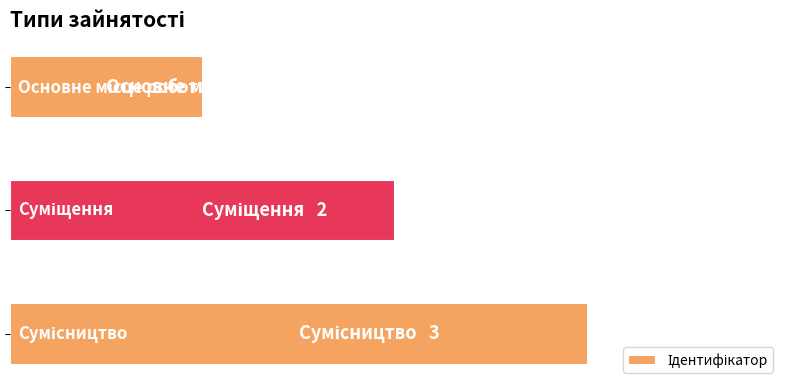

Does the chart contain any negative values?

No